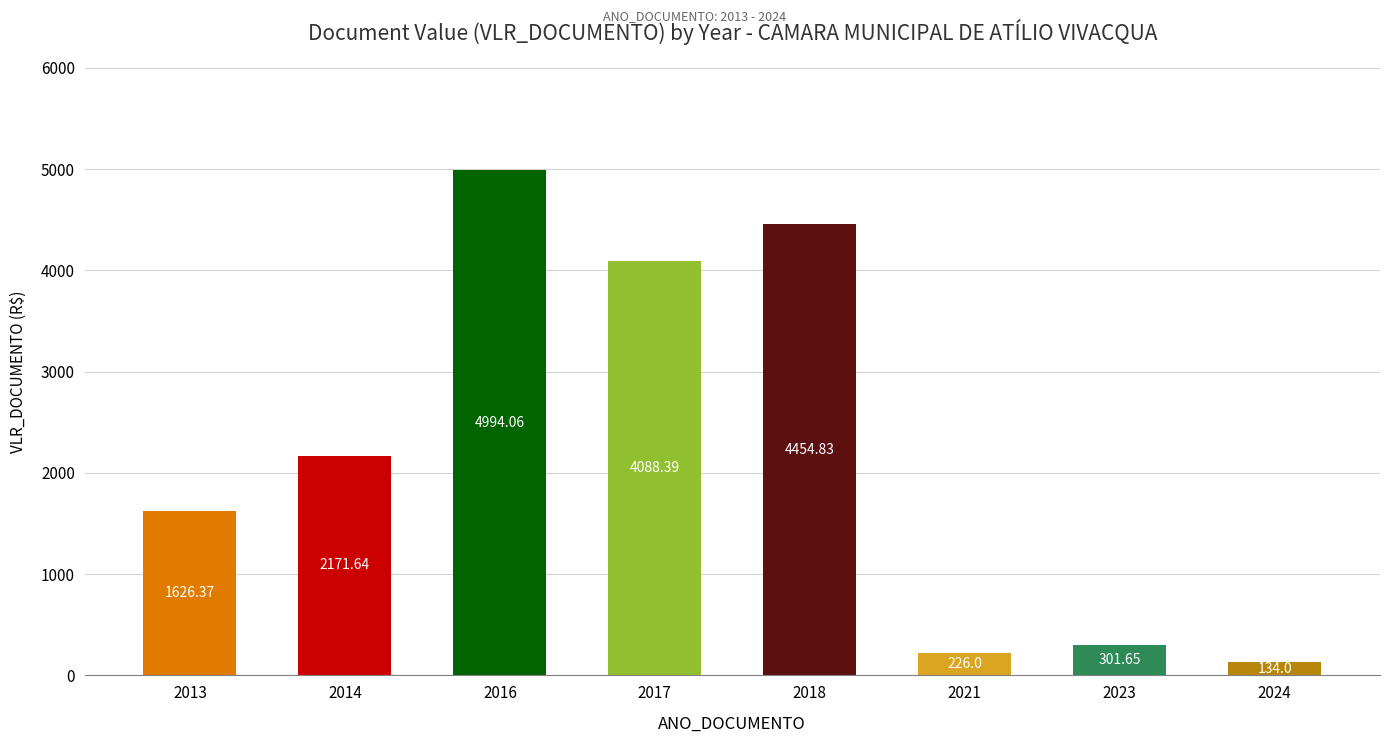

What is the change in value from 2018 to 2021?

-4228.8